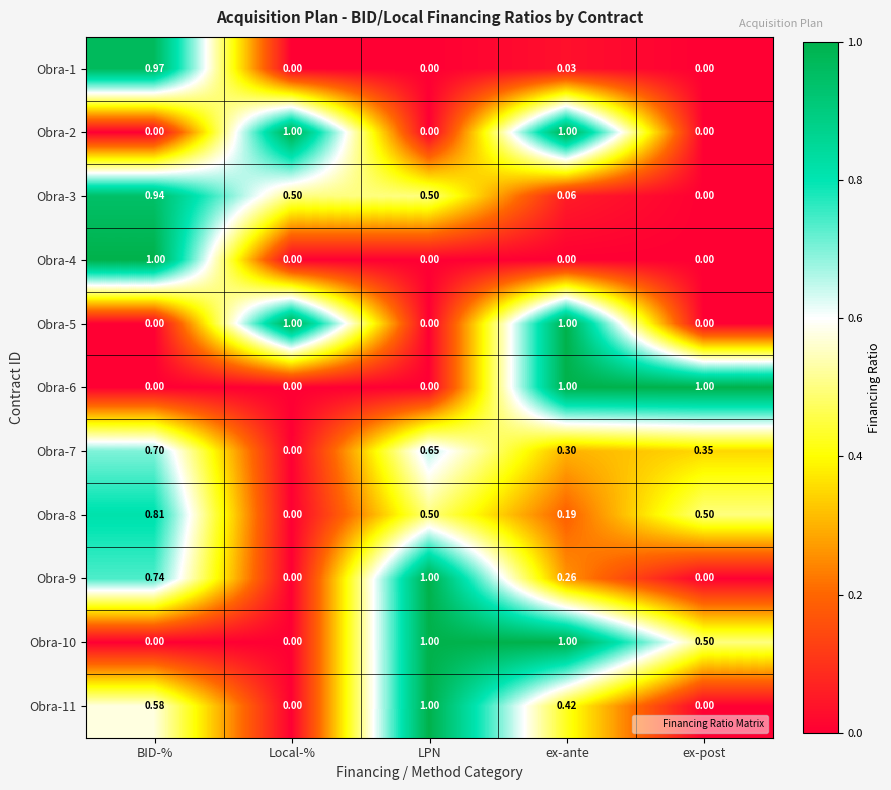

Is the value of Obra-11 at Local-% greater than the value of Obra-5 at ex-ante?

No